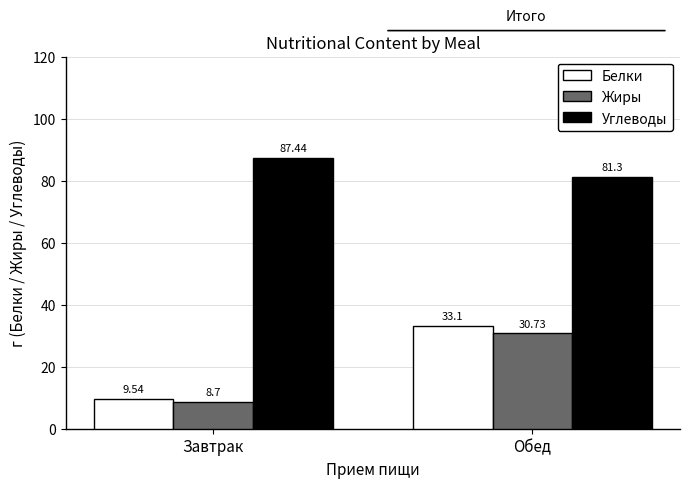

What is the total value across all series at Завтрак?

105.7